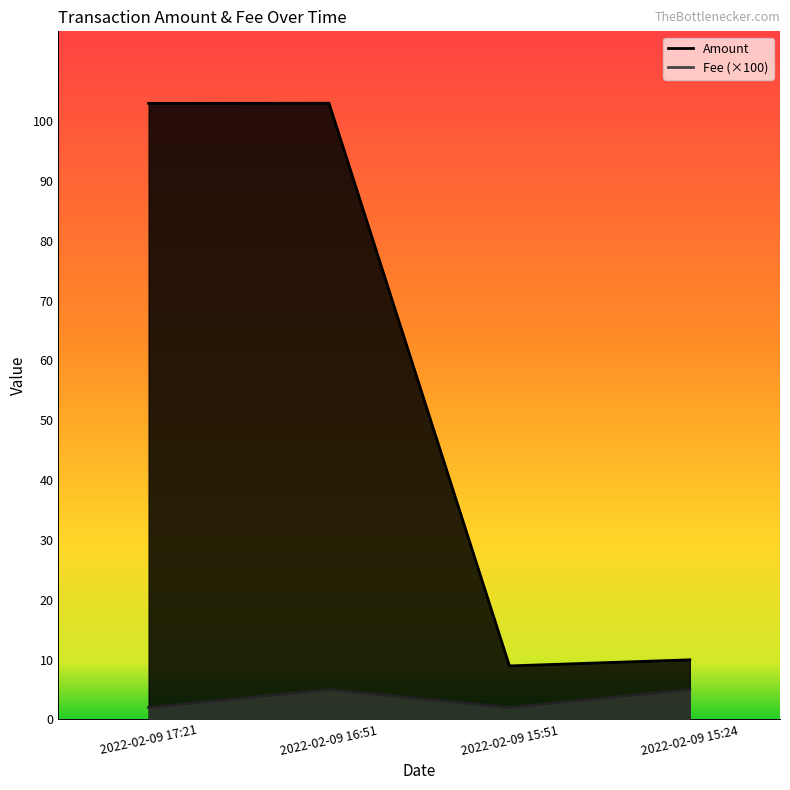

Which series has the largest range (max minus min)?

Amount